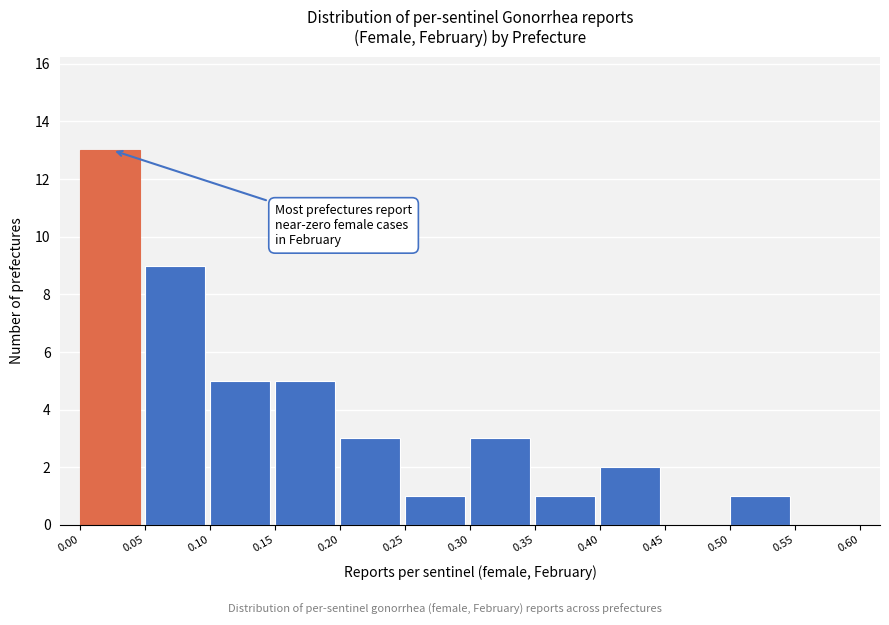

Over which range of the x-axis is the bar tallest?

0.00 to 0.05